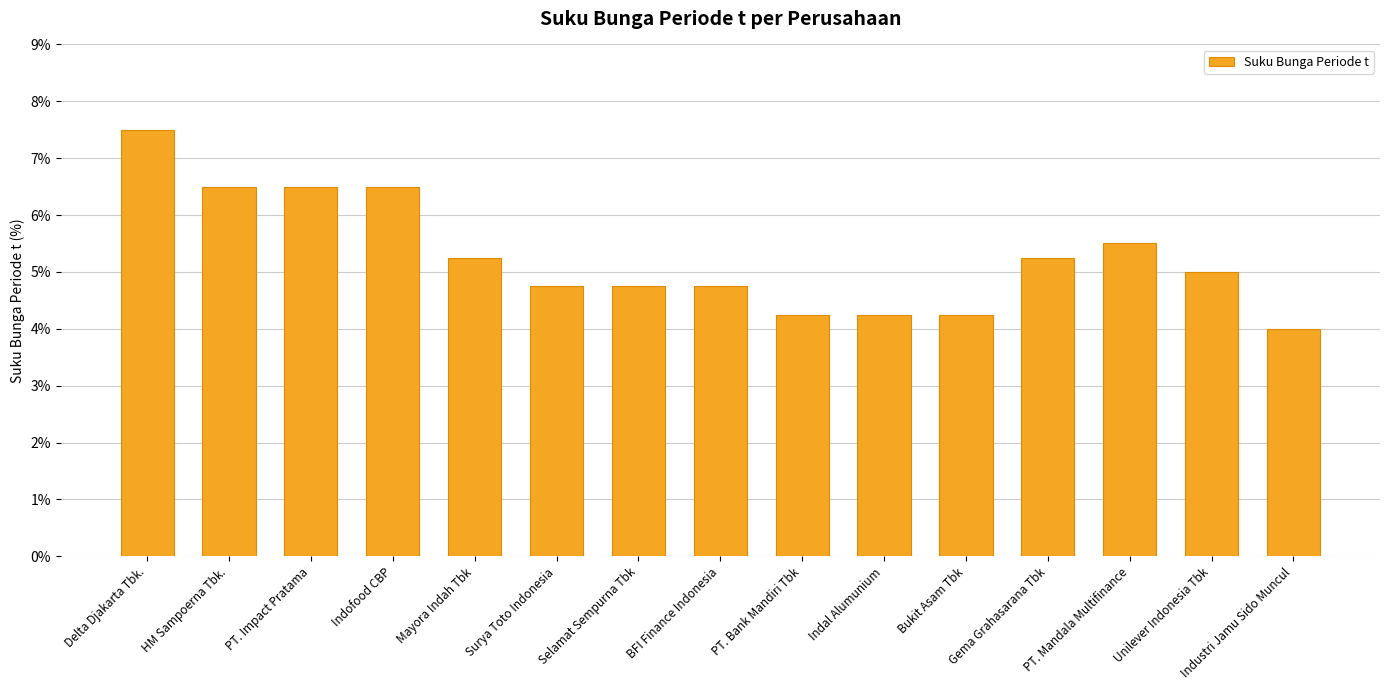

What is the maximum value shown in the chart?

7.5